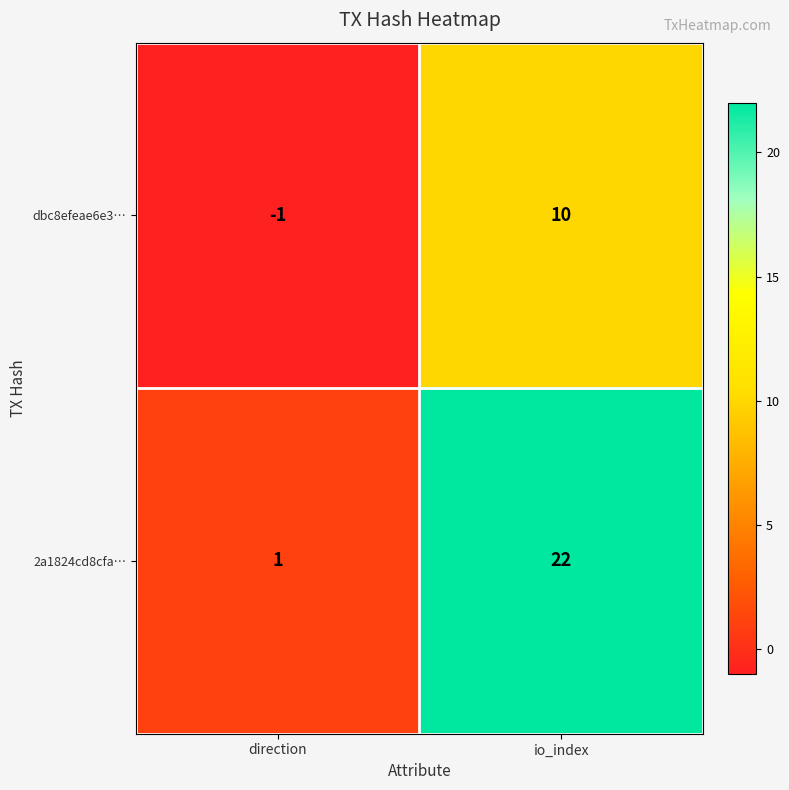

The value of dbc8efeae6e3… at direction is -1. True or false?

True